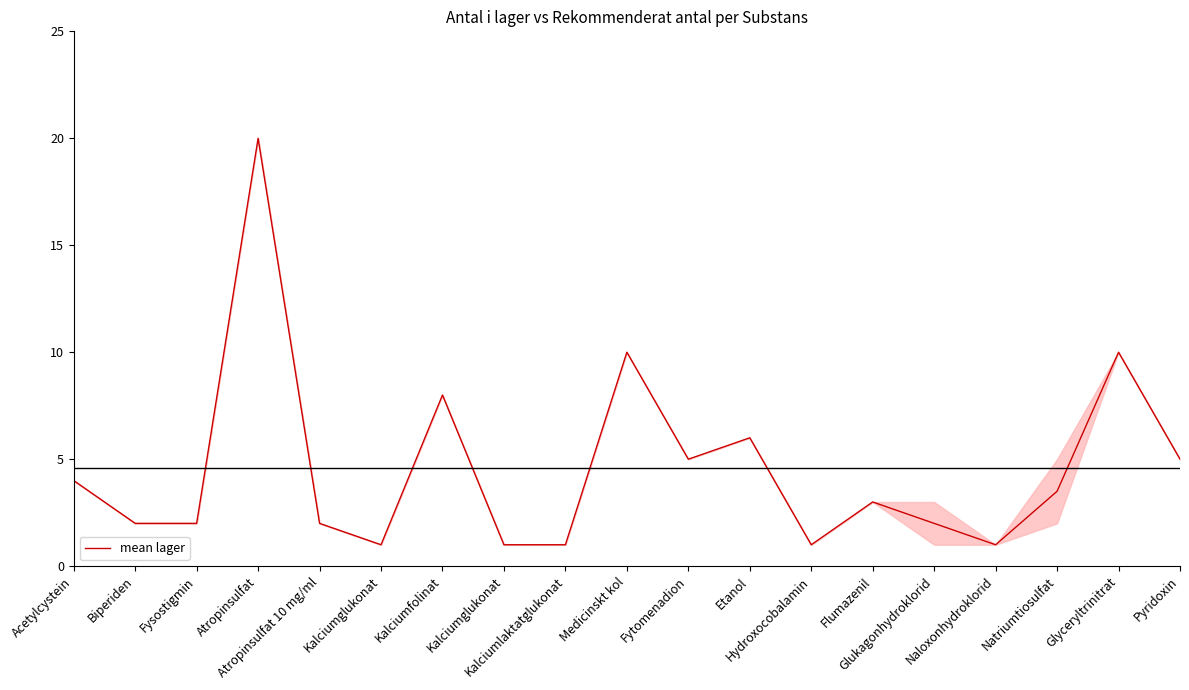

How many lines are shown in the chart?

1